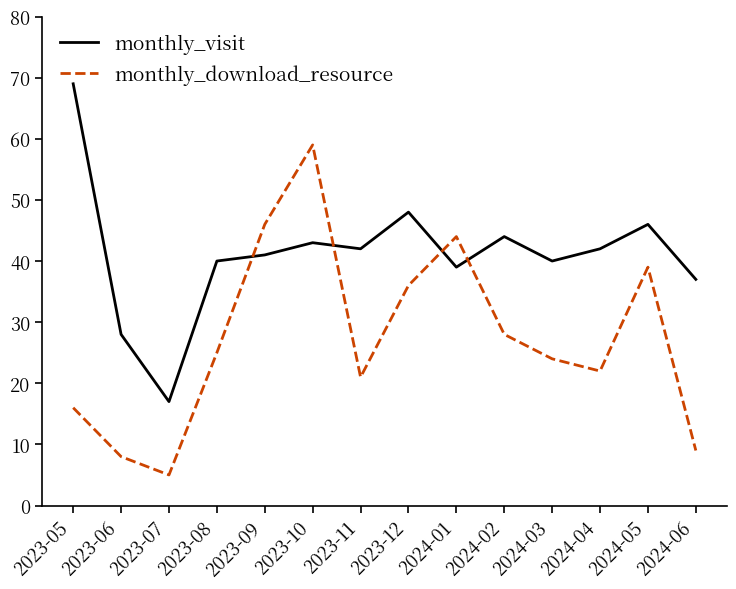

At how many categories does at least one series exceed 57?

2